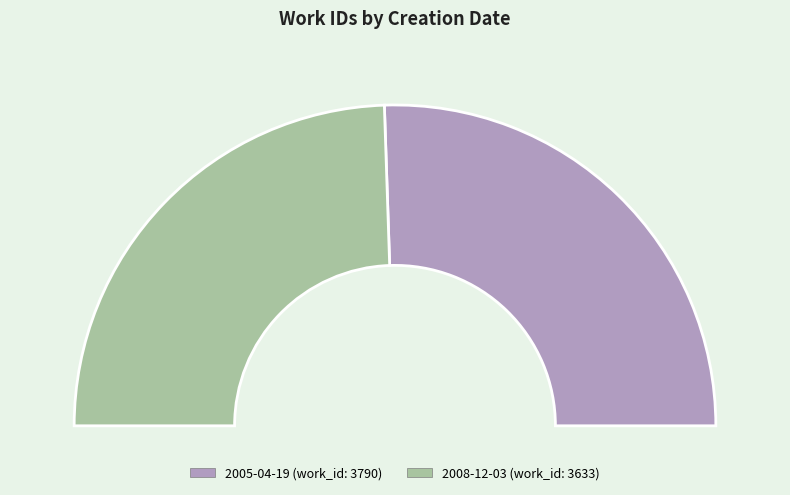

Which slice is the largest?

2005-04-19